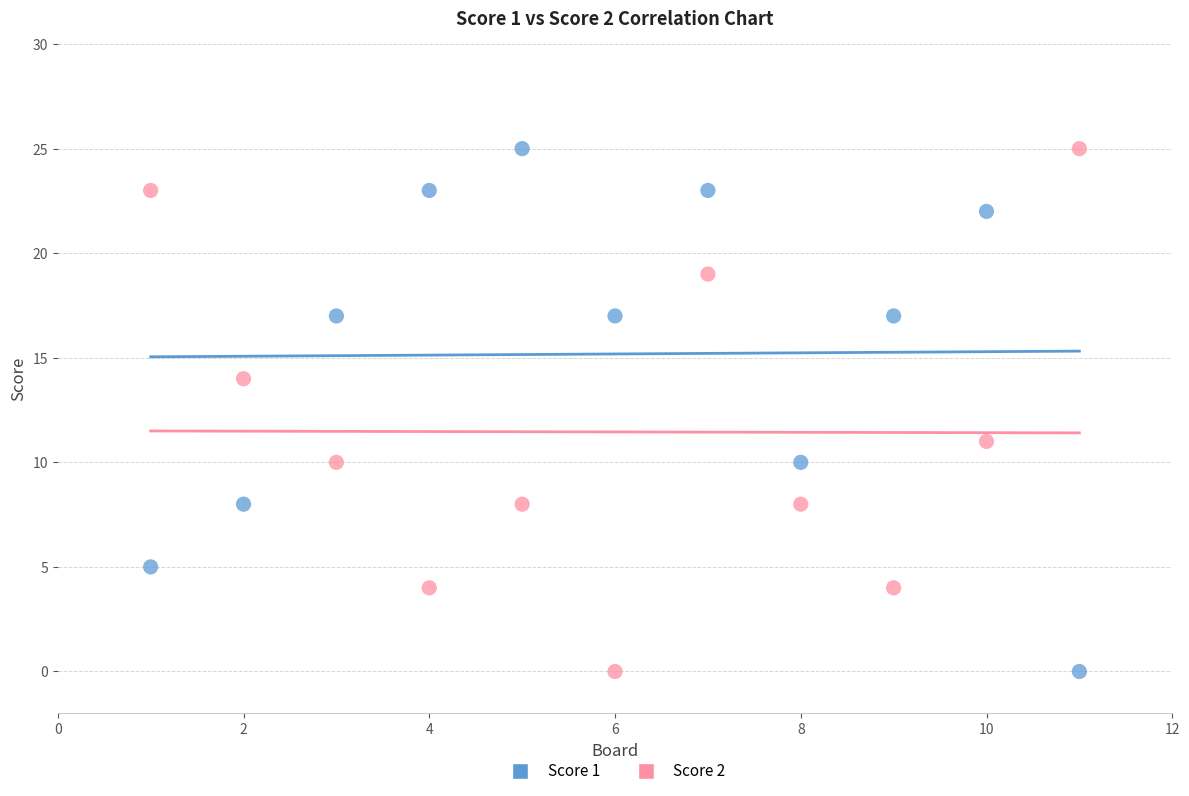

Across all data points, what is the range of X values (max minus min)?

10